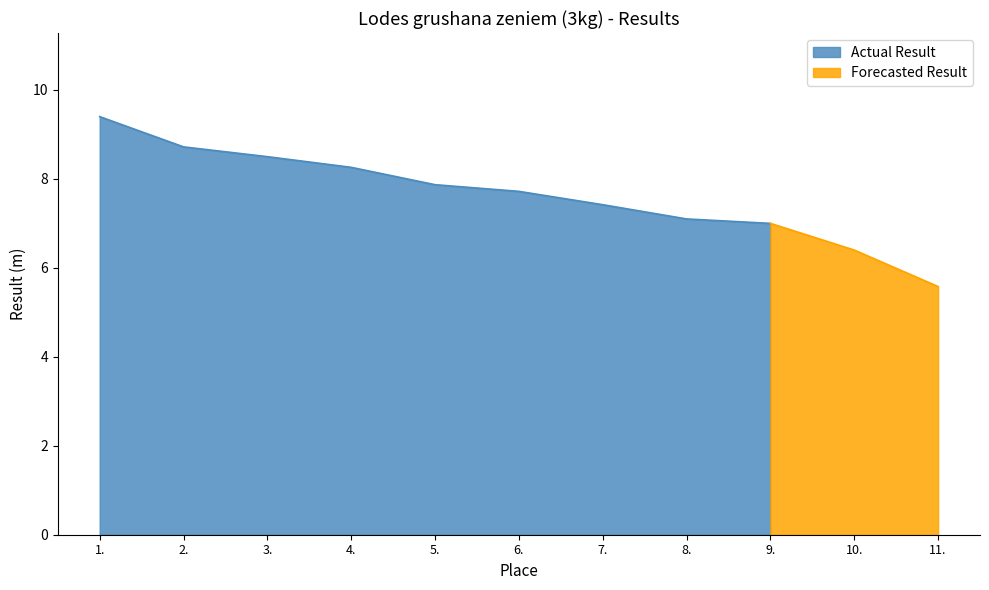

Rank the categories by value from lowest to highest.

11., 10., 9., 8., 7., 6., 5., 4., 3., 2., 1.